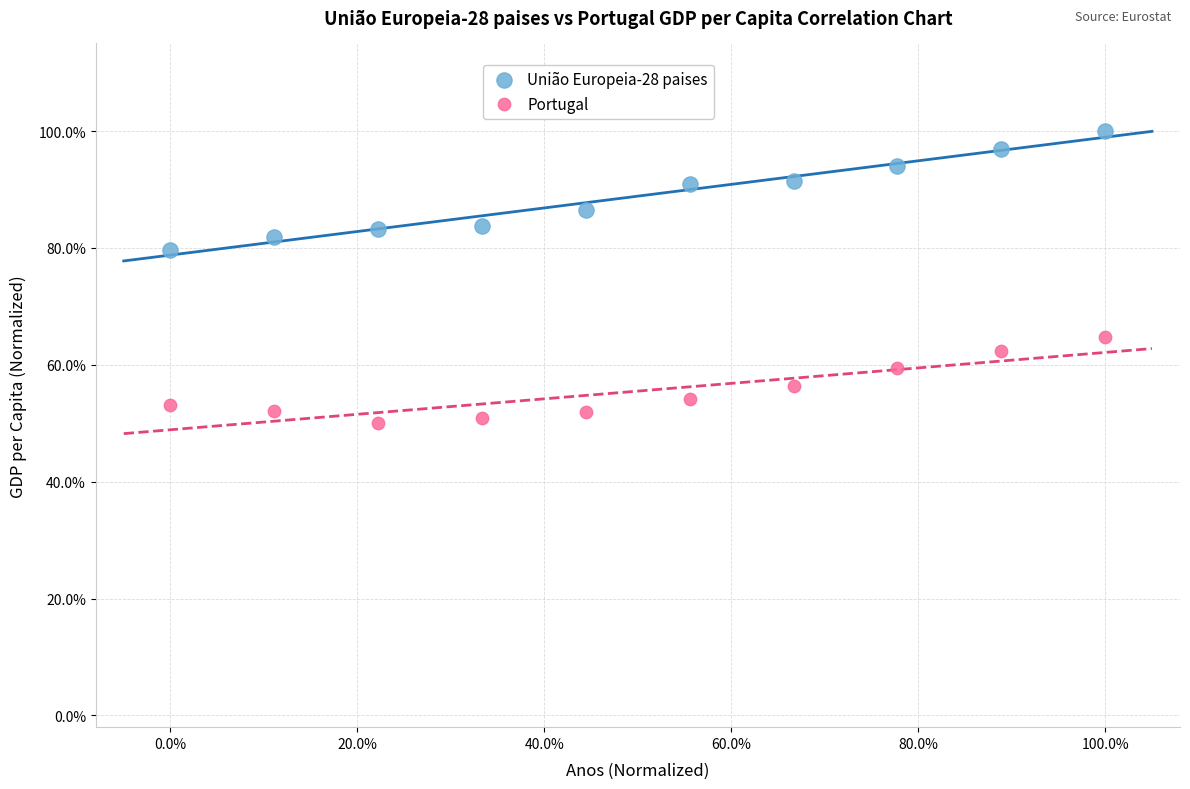

What are all the series names shown in the legend?

União Europeia-28 paises, Portugal